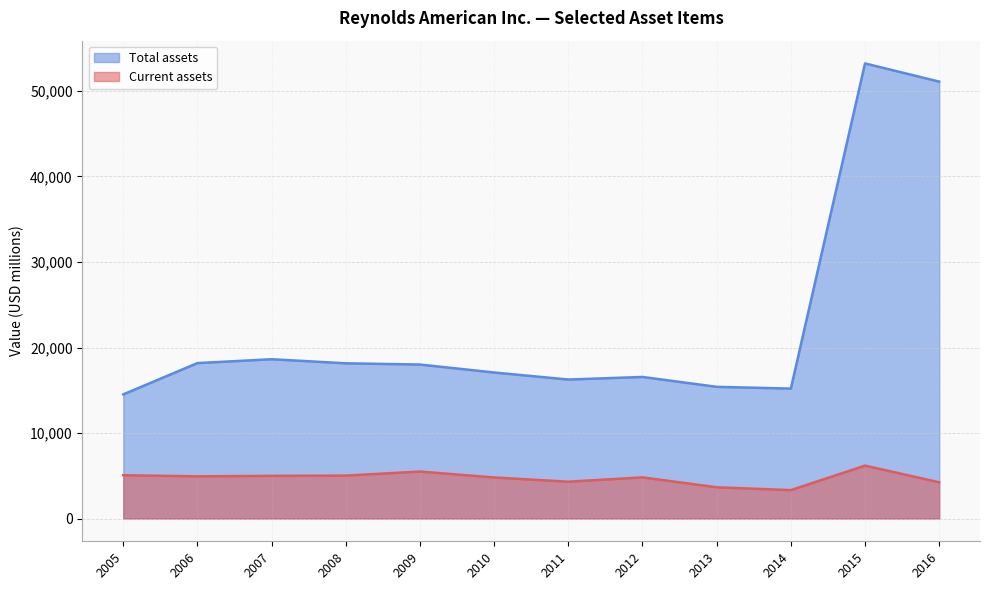

What is the difference between the highest and lowest values at 2010?

12276